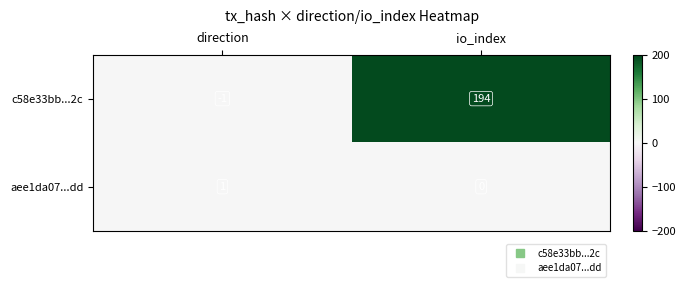

Reading right to left, list all the values displayed in this chart.

c58e33bb...2c: io_index=194	direction=-1
aee1da07...dd: io_index=0	direction=1